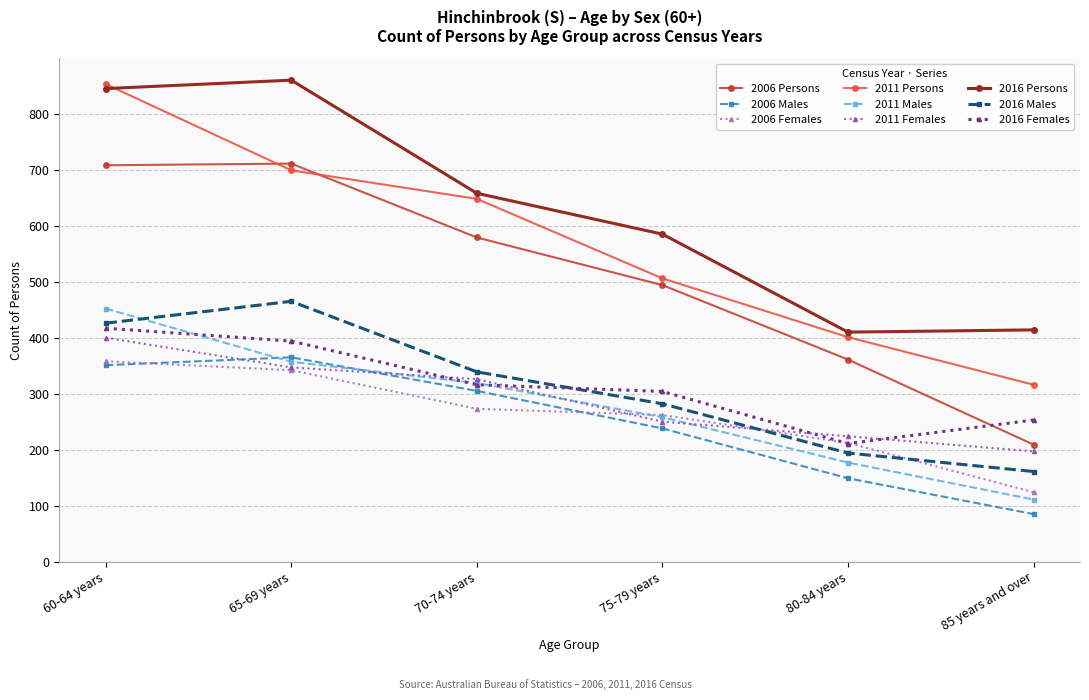

What is the highest value of the 2011 Females series?

400